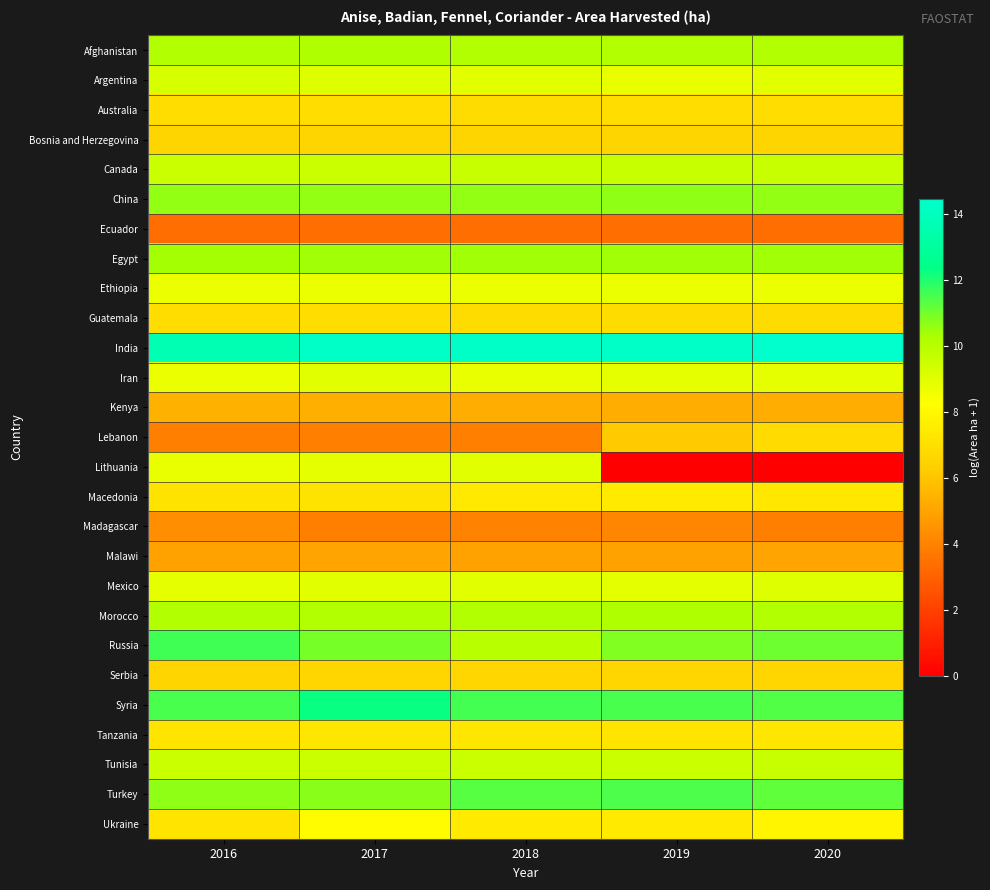

At which category does the chart reach its peak across all series?

2020